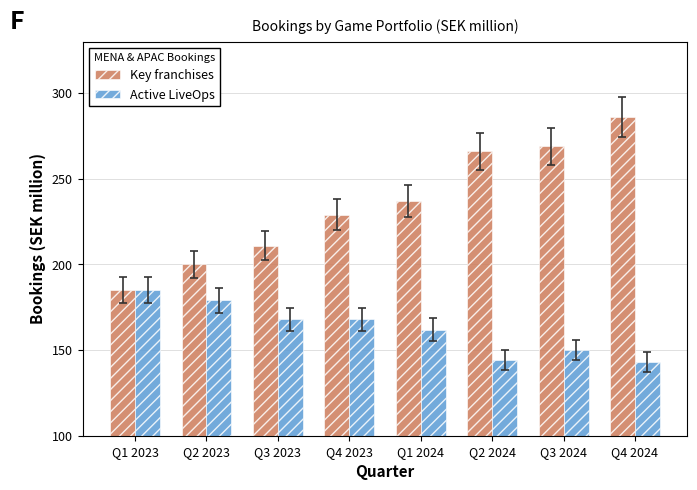

What is the label of the 4th bar from the right?

Q1 2024